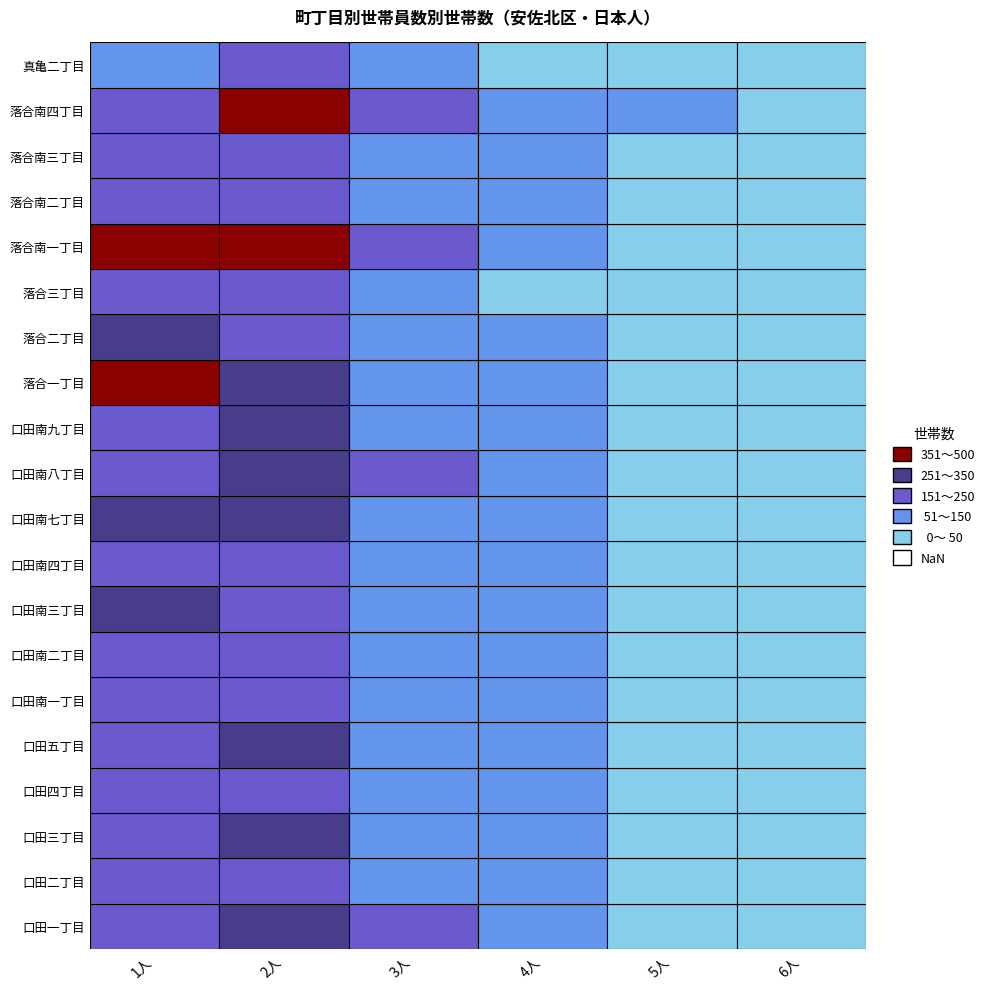

The 落合南一丁目 series shows 214 at 1. True or false?

False